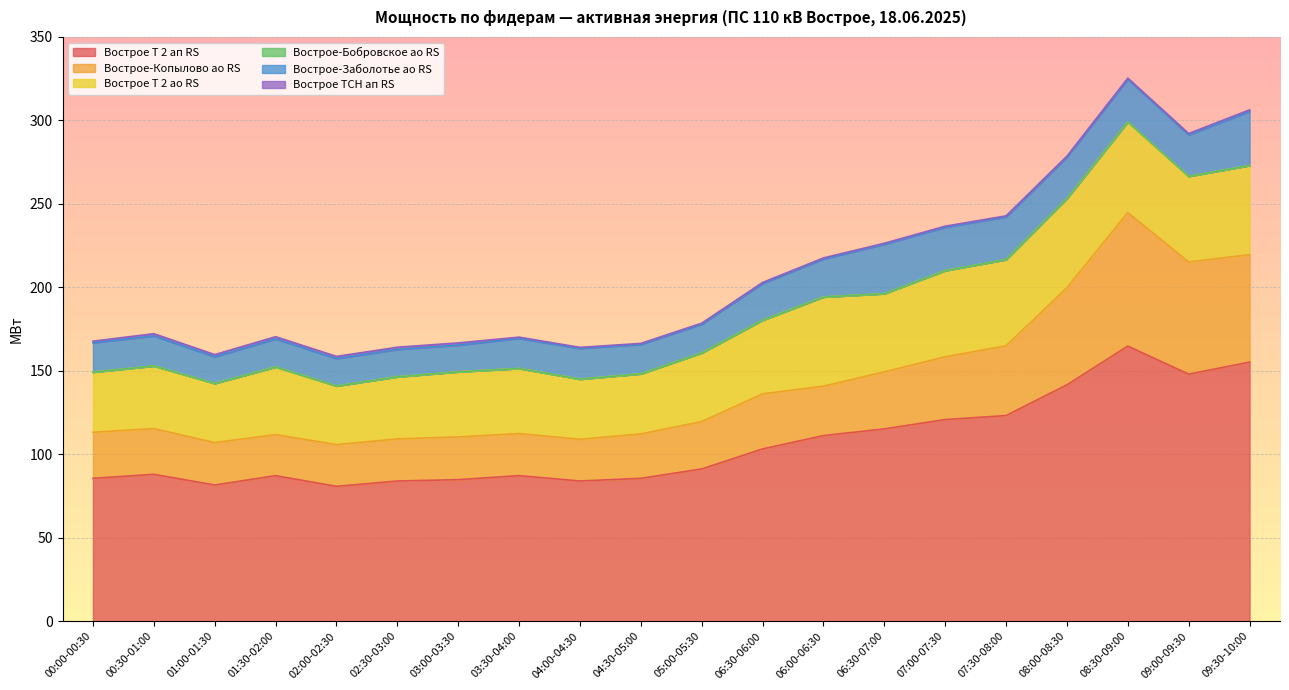

Read the Вострое ТСН ап RS value at 06:30-07:00.

0.6